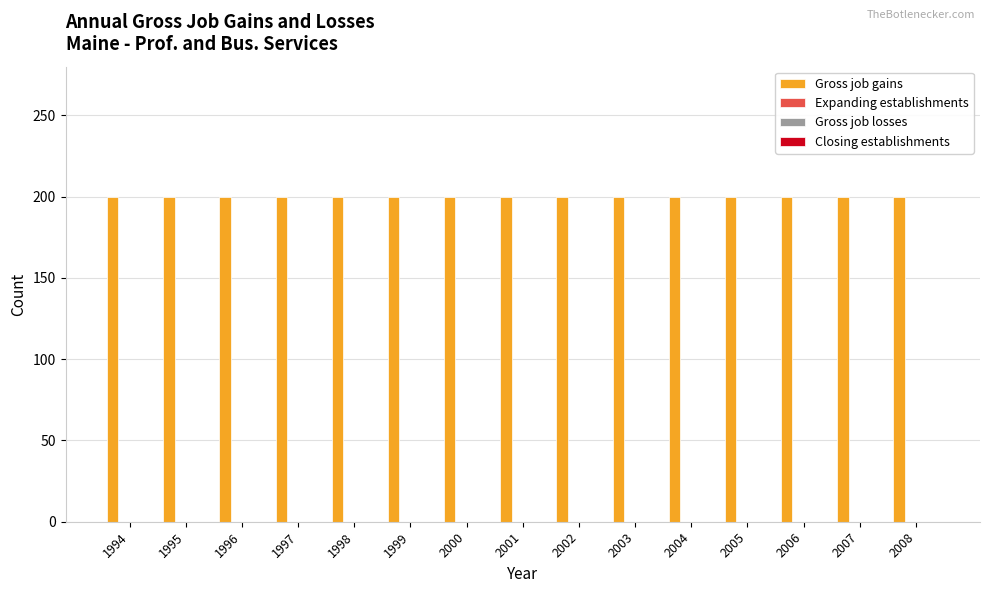

The value of Closing establishments at 1997 is 0. True or false?

True